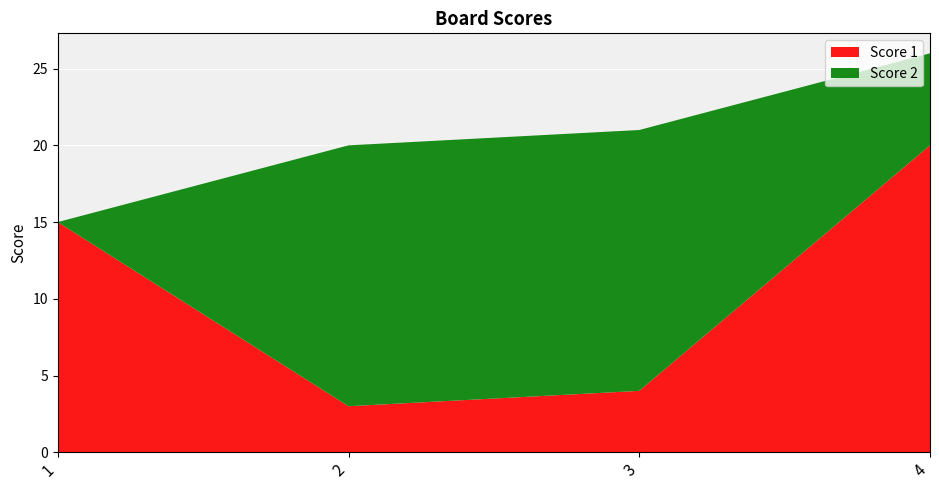

Reading left to right, transcribe all the data shown in this chart.

Score 1: 15	3	4	20
Score 2: 0	17	17	6